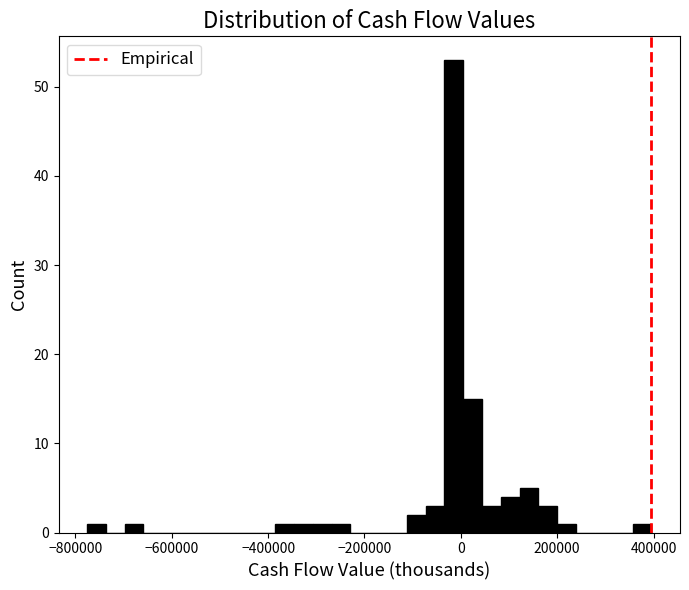

Read against the x-axis, roughly where is the centre of the tallest bar?

-20000